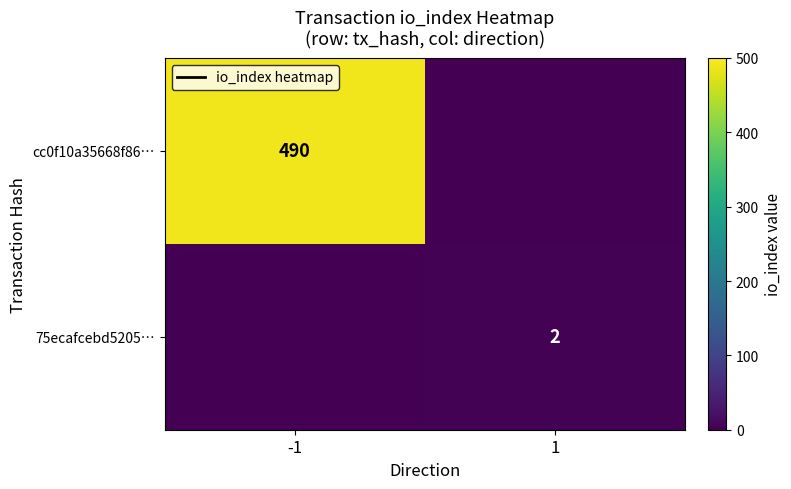

Is it true that 75ecafcebd5205… equals 2 at 1?

True